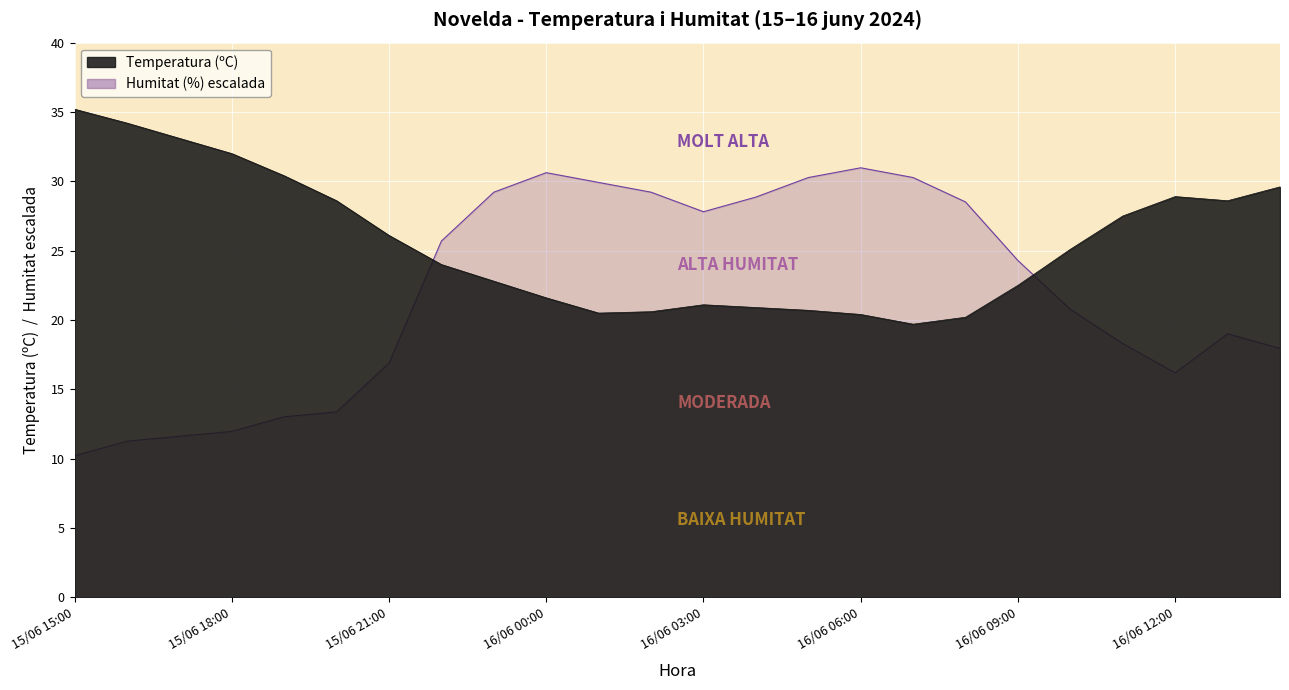

Reading right to left, list all the values displayed in this chart.

Temperatura (ºC): 16/06 14:00=29.6	16/06 13:00=28.6	16/06 12:00=28.9	16/06 11:00=27.5	16/06 10:00=25.1	16/06 09:00=22.5	16/06 08:00=20.2	16/06 07:00=19.7	16/06 06:00=20.4	16/06 05:00=20.7	16/06 04:00=20.9	16/06 03:00=21.1	16/06 02:00=20.6	16/06 01:00=20.5	16/06 00:00=21.6	15/06 23:00=22.8	15/06 22:00=24.0	15/06 21:00=26.1	15/06 20:00=28.6	15/06 19:00=30.4	15/06 18:00=32.0	15/06 17:00=33.1	15/06 16:00=34.2	15/06 15:00=35.2
Humitat (%): 16/06 14:00=18.0	16/06 13:00=19.0	16/06 12:00=16.2	16/06 11:00=18.3	16/06 10:00=20.8	16/06 09:00=24.3	16/06 08:00=28.5	16/06 07:00=30.3	16/06 06:00=31.0	16/06 05:00=30.3	16/06 04:00=28.9	16/06 03:00=27.8	16/06 02:00=29.2	16/06 01:00=29.9	16/06 00:00=30.6	15/06 23:00=29.2	15/06 22:00=25.7	15/06 21:00=16.9	15/06 20:00=13.4	15/06 19:00=13.0	15/06 18:00=12.0	15/06 17:00=11.6	15/06 16:00=11.3	15/06 15:00=10.2